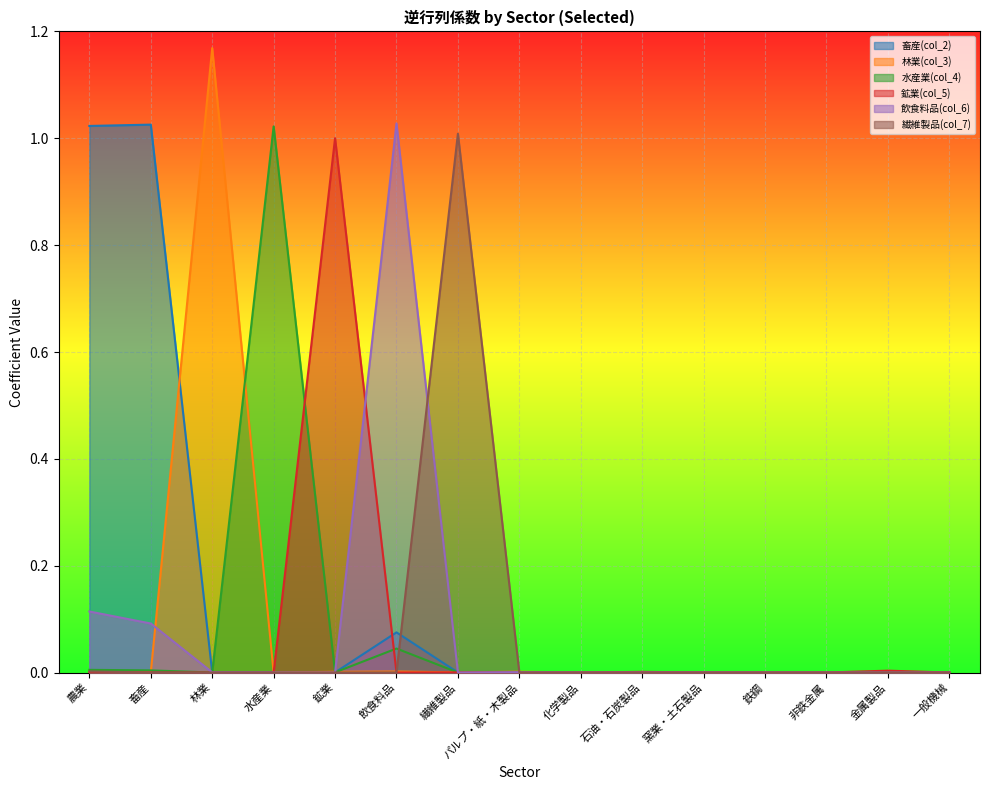

True or false: 水産業(col_4) has a value of 0.0 at 一般機械.

False